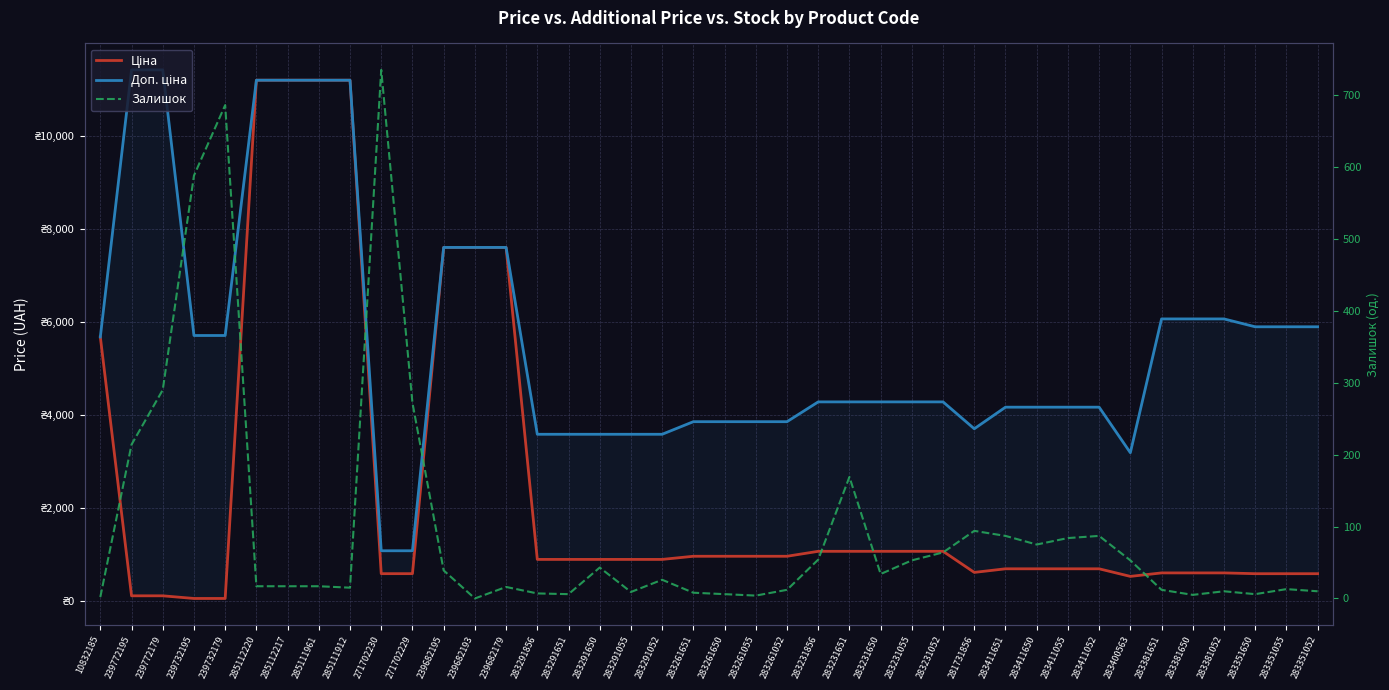

Which has a higher value, 283231055 or 239732179?

283231055